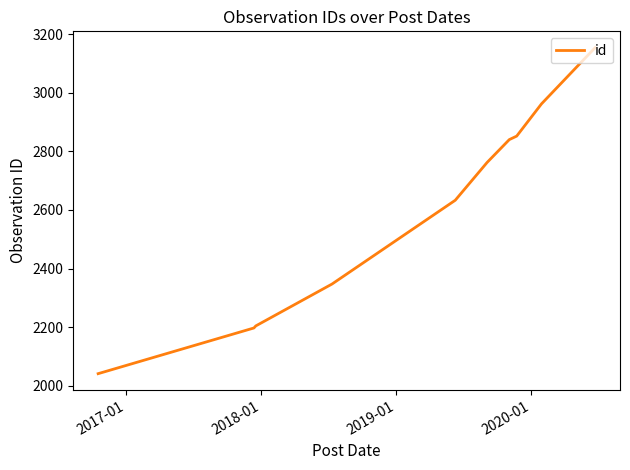

What is the minimum value shown in the chart?

2041